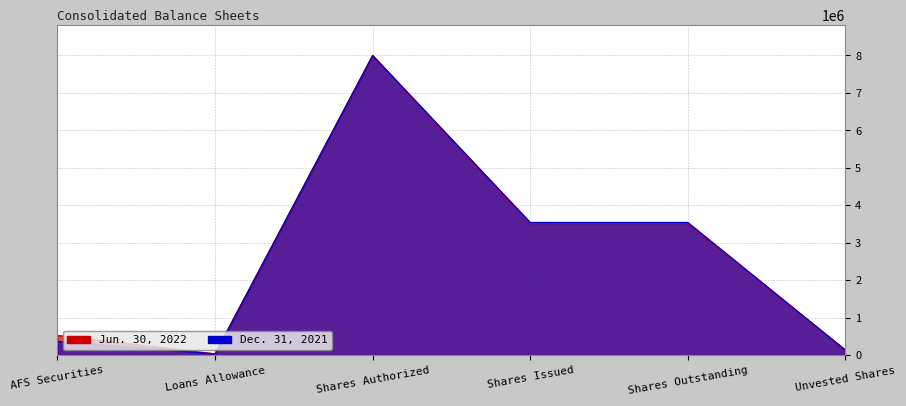

What is the difference between the maximum and minimum values in the Dec. 31, 2021 series?

7959843